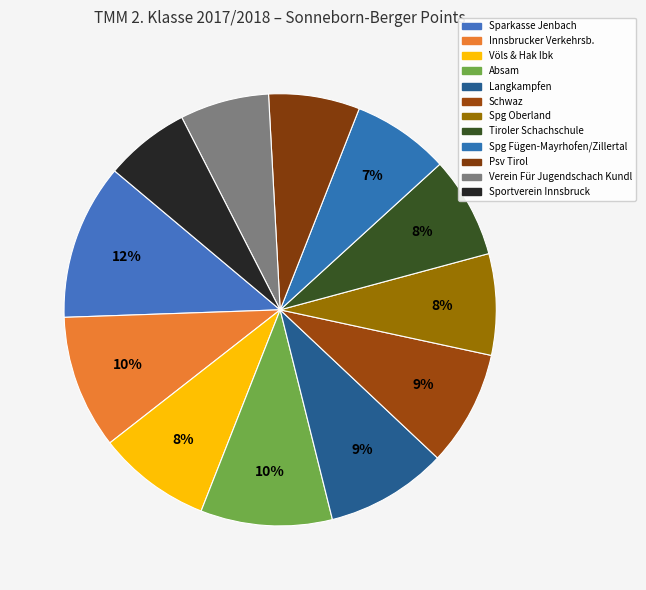

Which slice is the smallest?

Sportverein Innsbruck